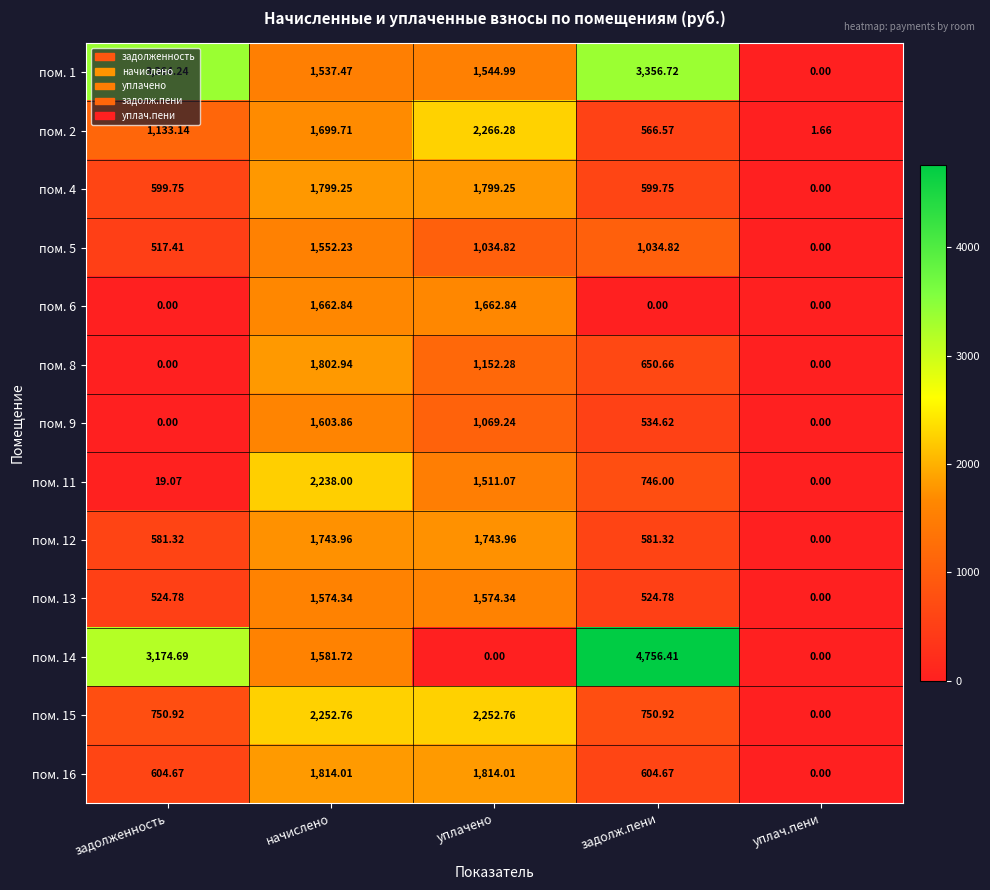

What is the spread (max minus min) of values at уплачено?

2266.3